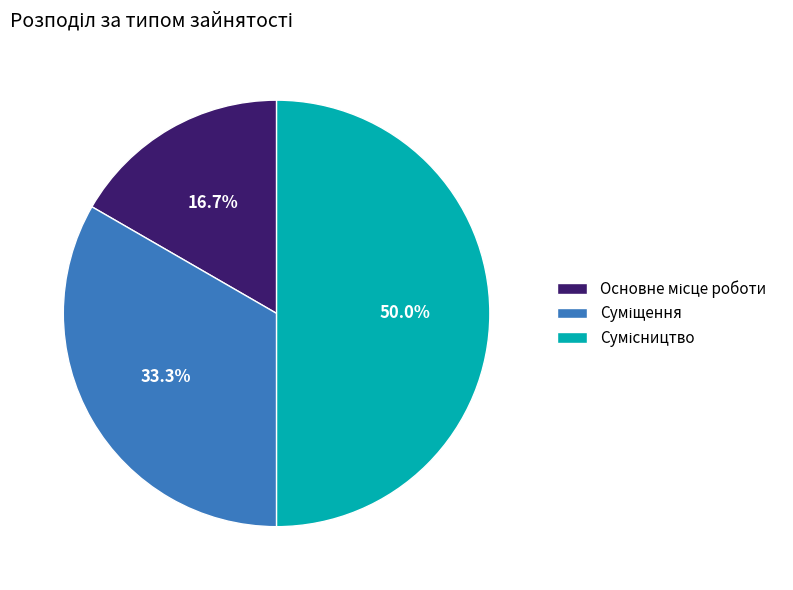

Does Суміщення represent more than half of the total?

No